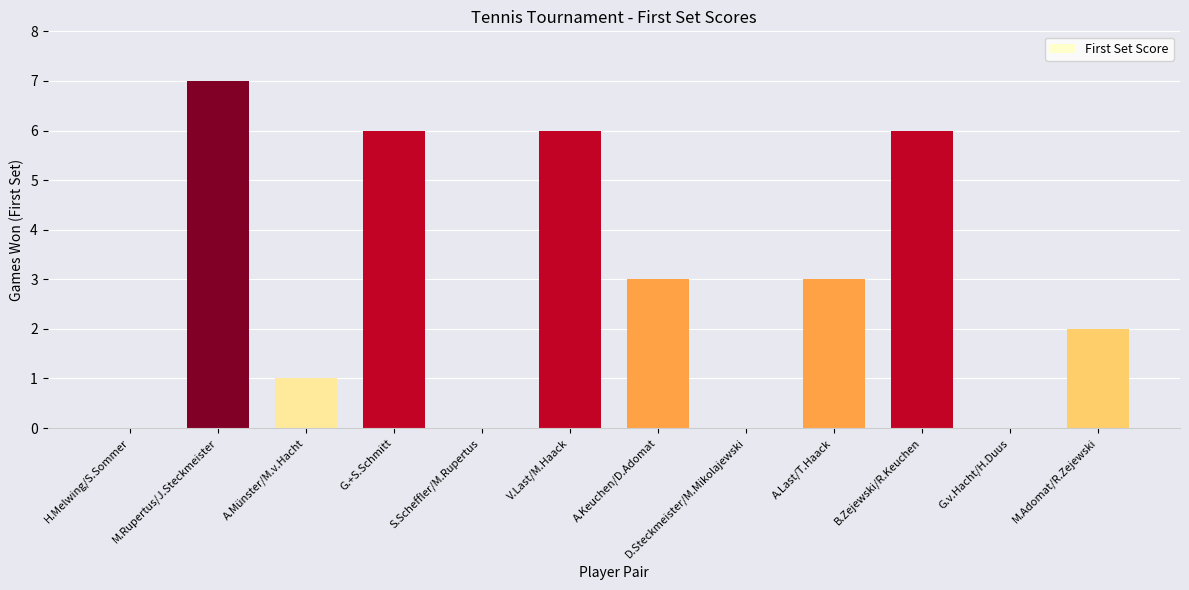

The value at D.Steckmeister/M.Mikolajewski is 0. True or false?

True